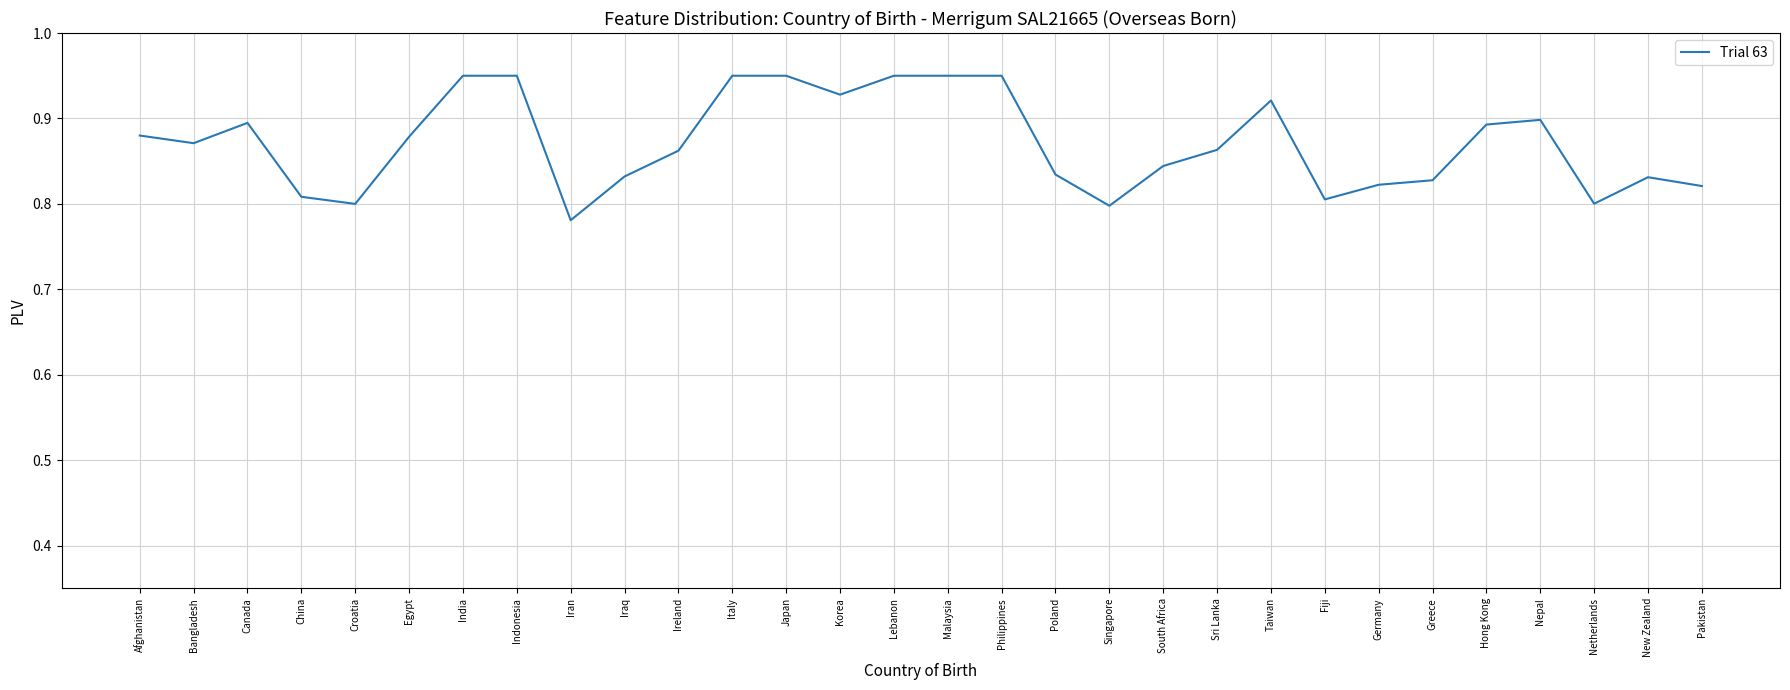

At which label is the value closest to 0?

Iran